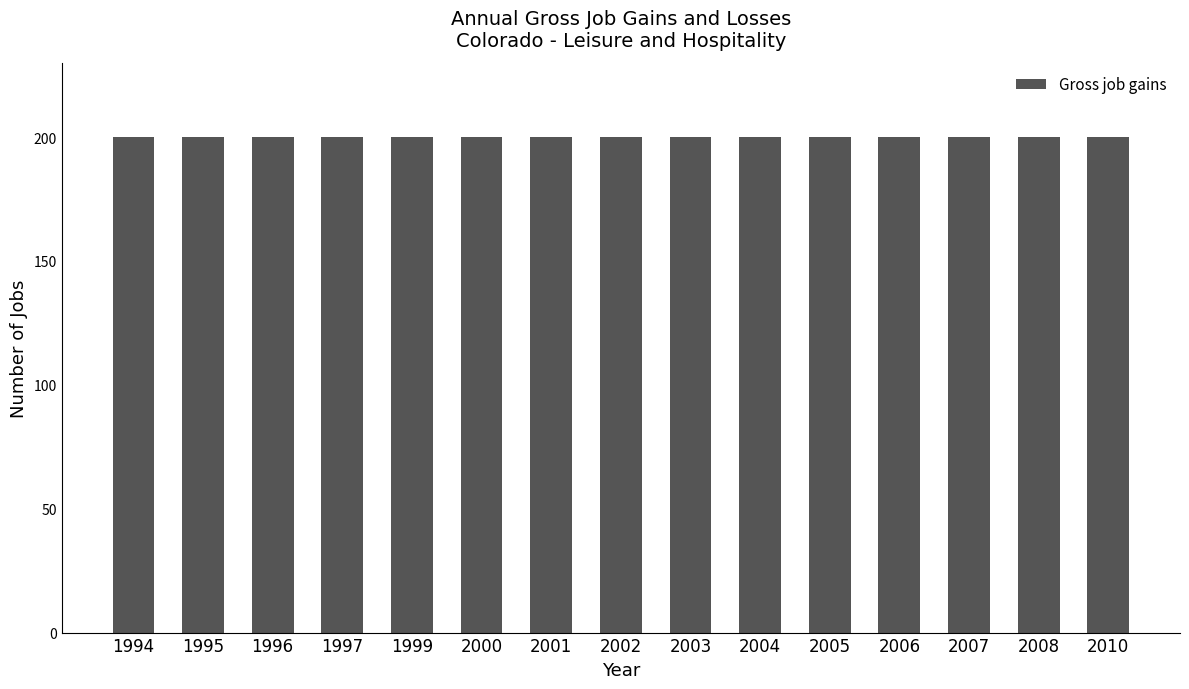

What is the sum of the Gross job gains values at 1996 and 2003?

400